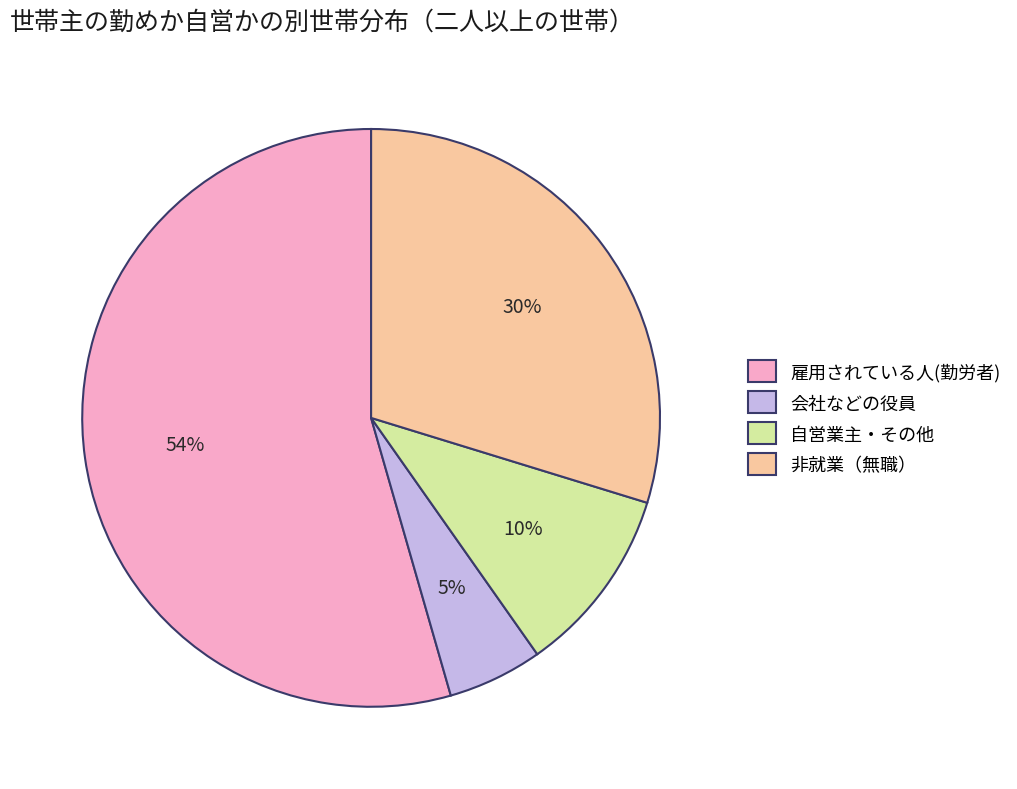

Which category has the biggest portion of the pie?

雇用されている人(勤労者)